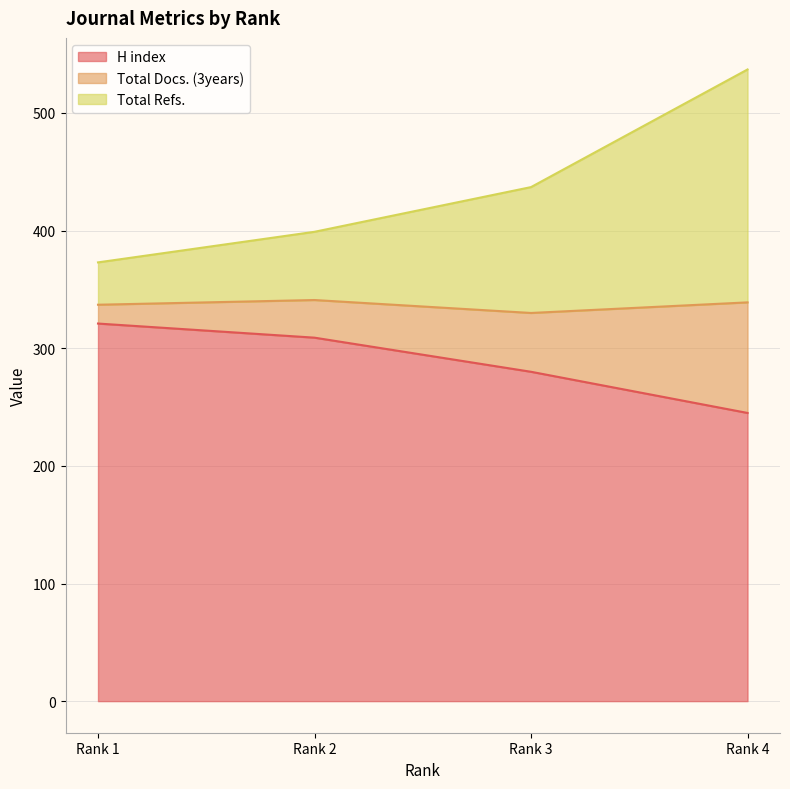

At which label does H index reach its peak?

Rank 1